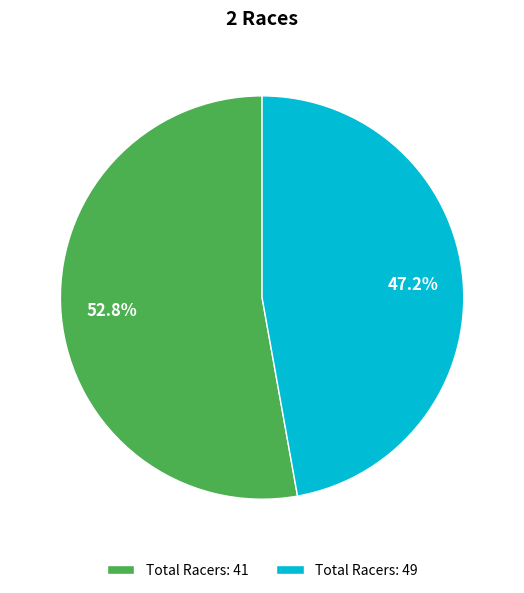

Count the number of slices in the pie.

2